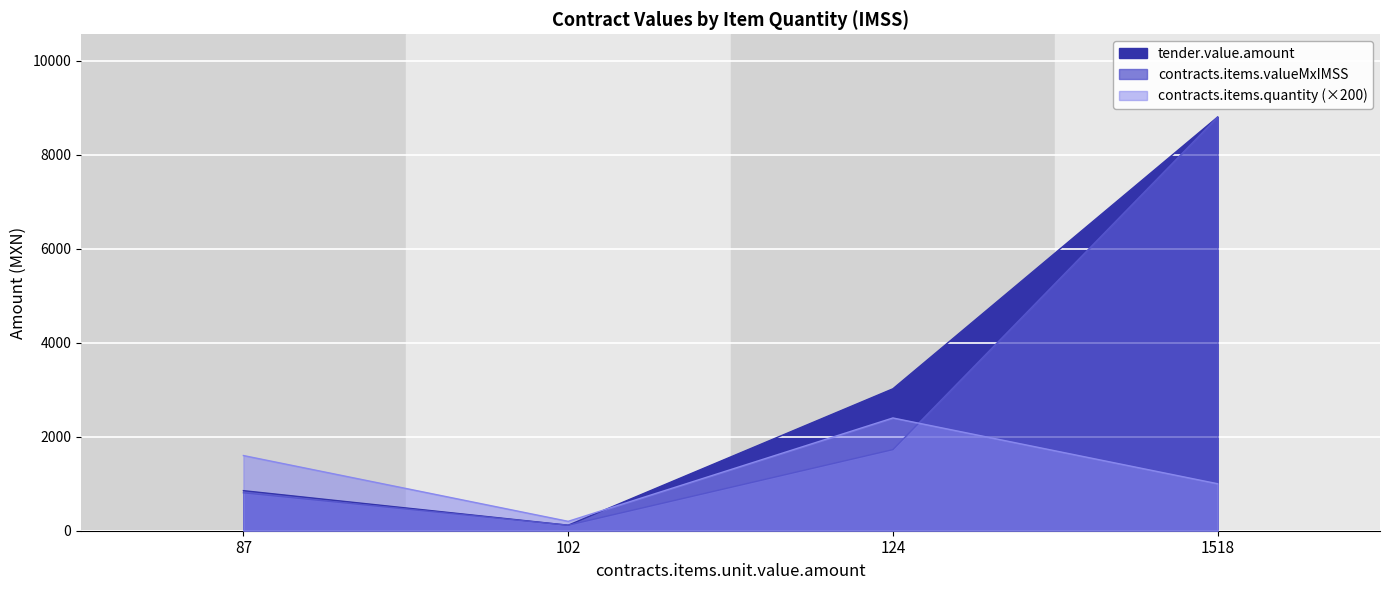

Which category has the lowest value in the contracts.items.valueMxIMSS series?

102